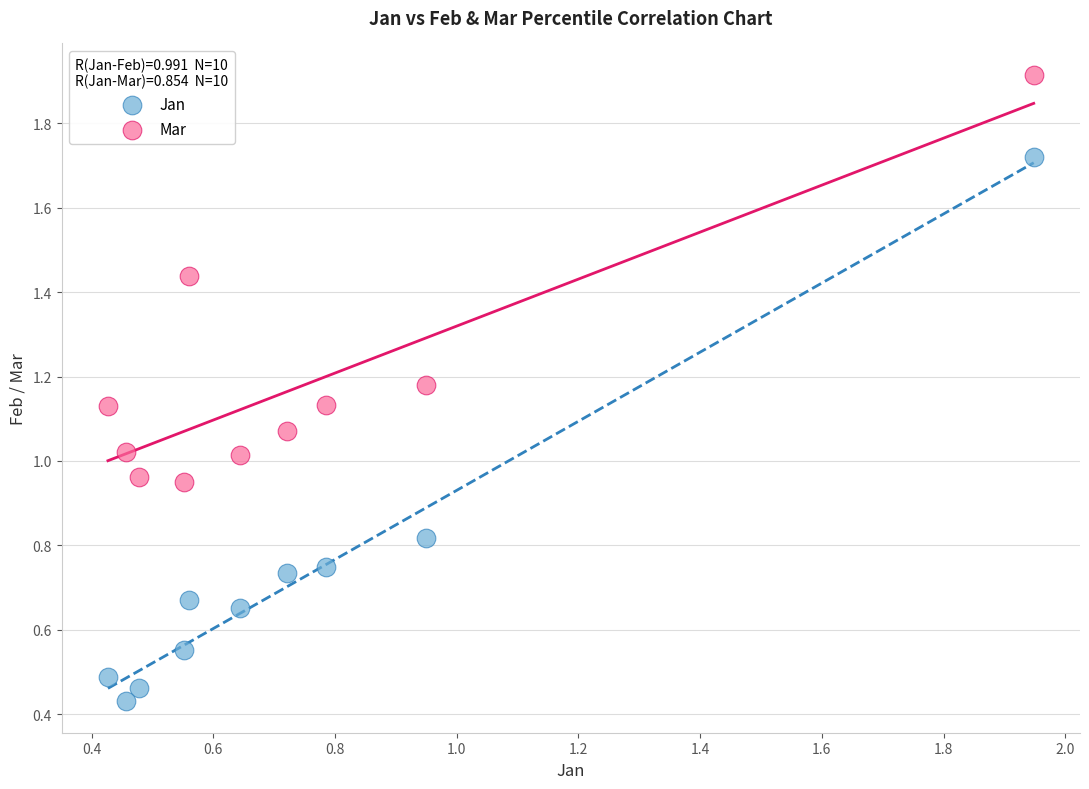

Which series reaches the minimum Y coordinate?

Jan